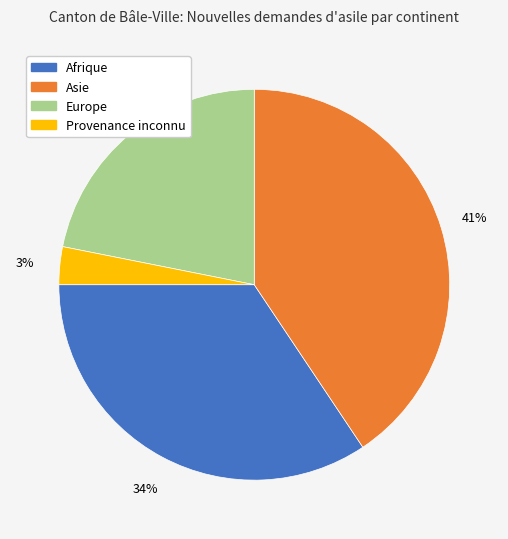

The Europe slice represents 14% of the pie. True or false?

False